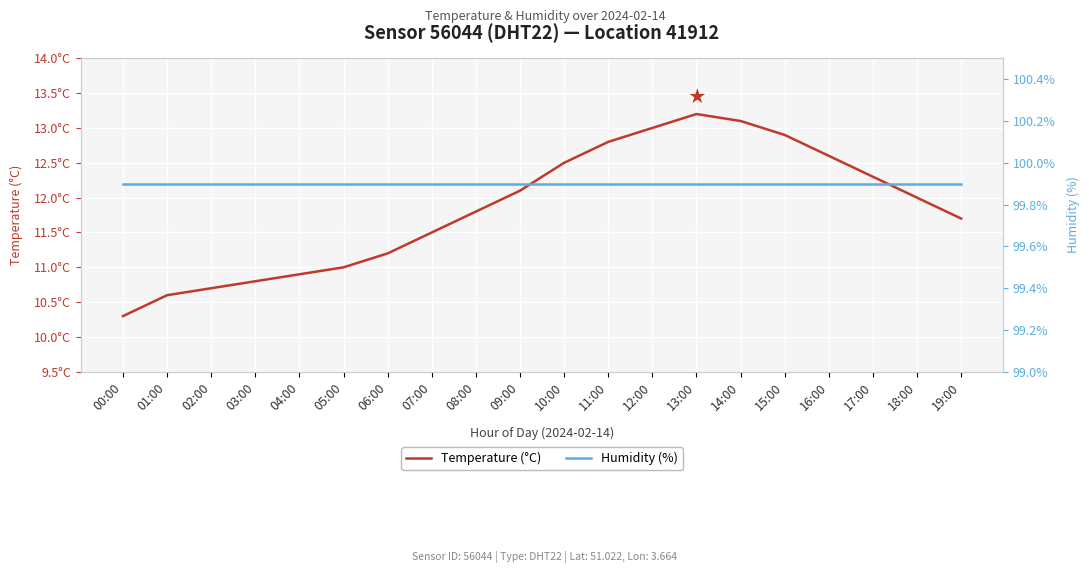

The value of Temperature (°C) at 03:00 is 14.1. True or false?

False